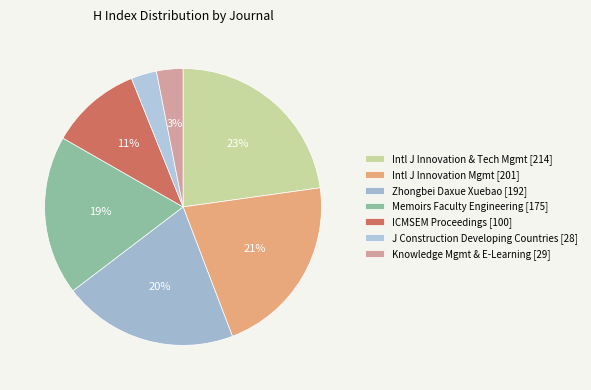

Is there a majority slice in this chart?

No